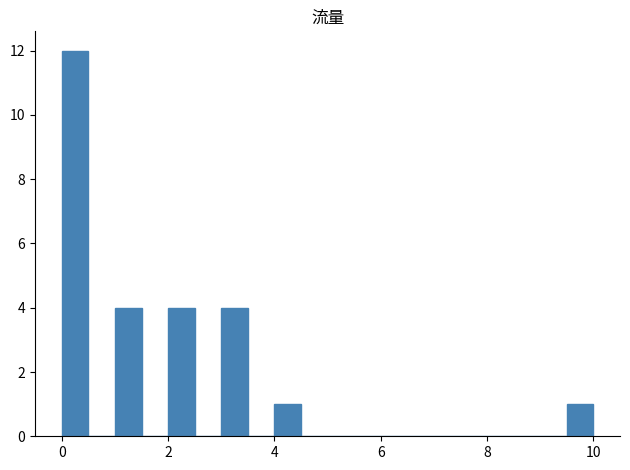

Read against the x-axis, roughly where is the centre of the tallest bar?

0.2